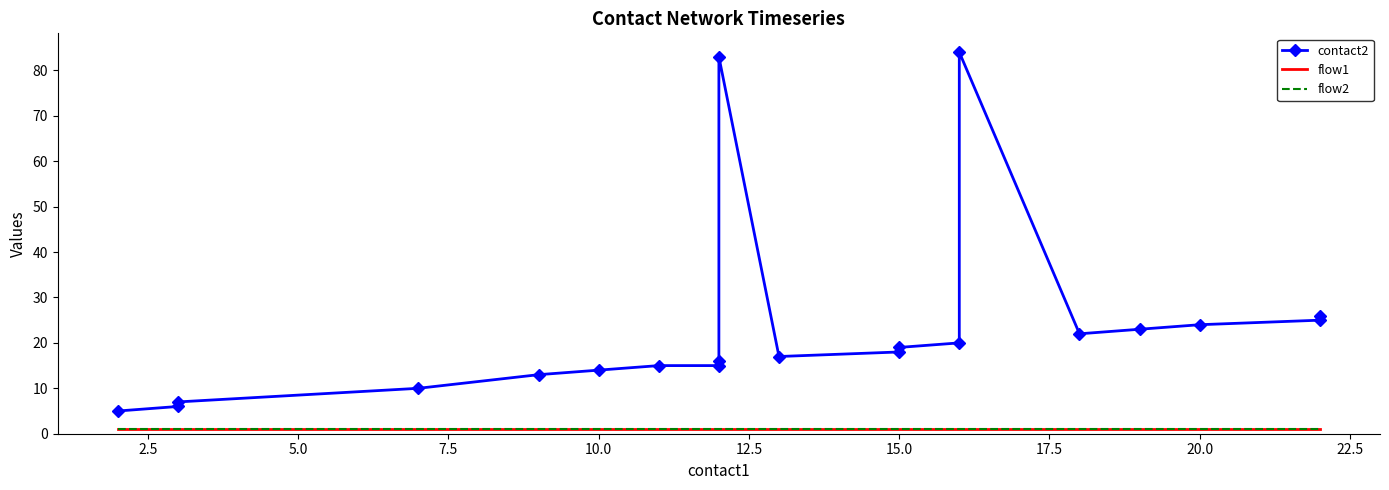

How many data points in contact2 are above 18?

9